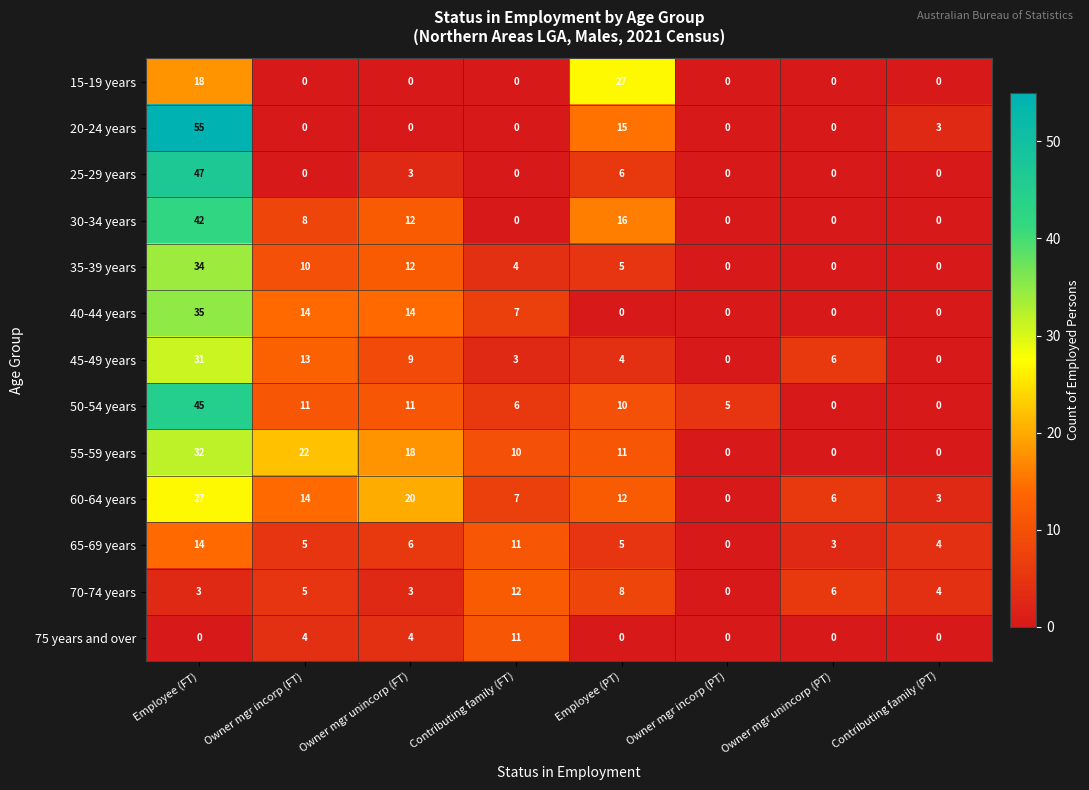

At how many categories does at least one series exceed 46?

1